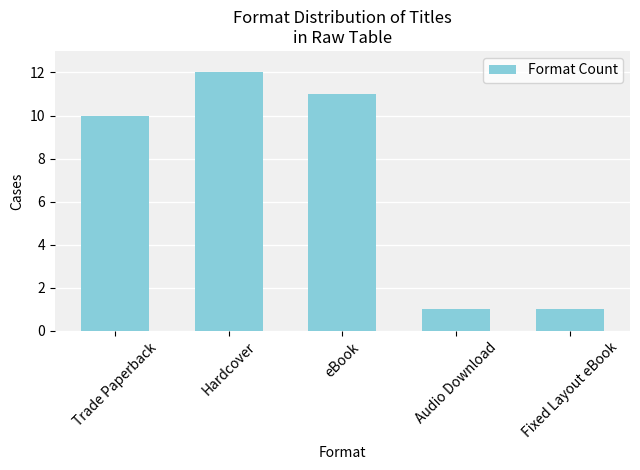

Reading left to right, list all the values displayed in this chart.

Trade Paperback=10	Hardcover=12	eBook=11	Audio Download=1	Fixed Layout eBook=1